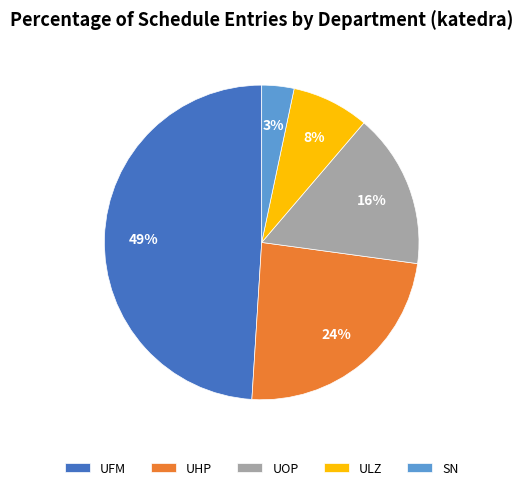

Is there a majority slice in this chart?

No